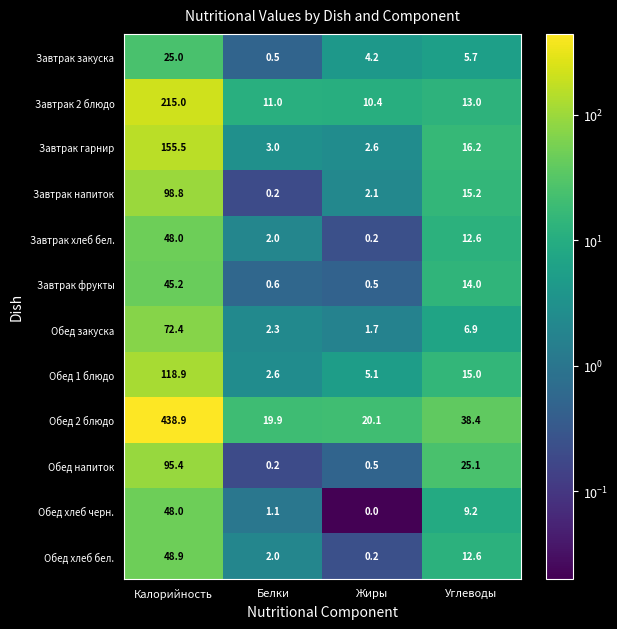

At how many categories does at least one series exceed 137?

1